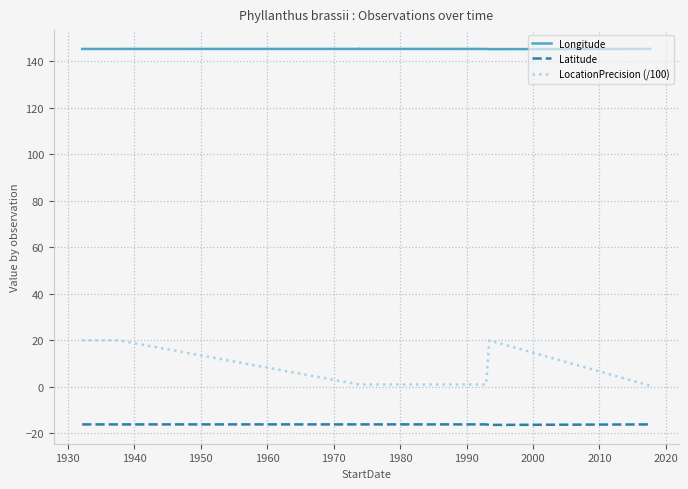

True or false: Latitude has a value of -16.2 at 1930.

True